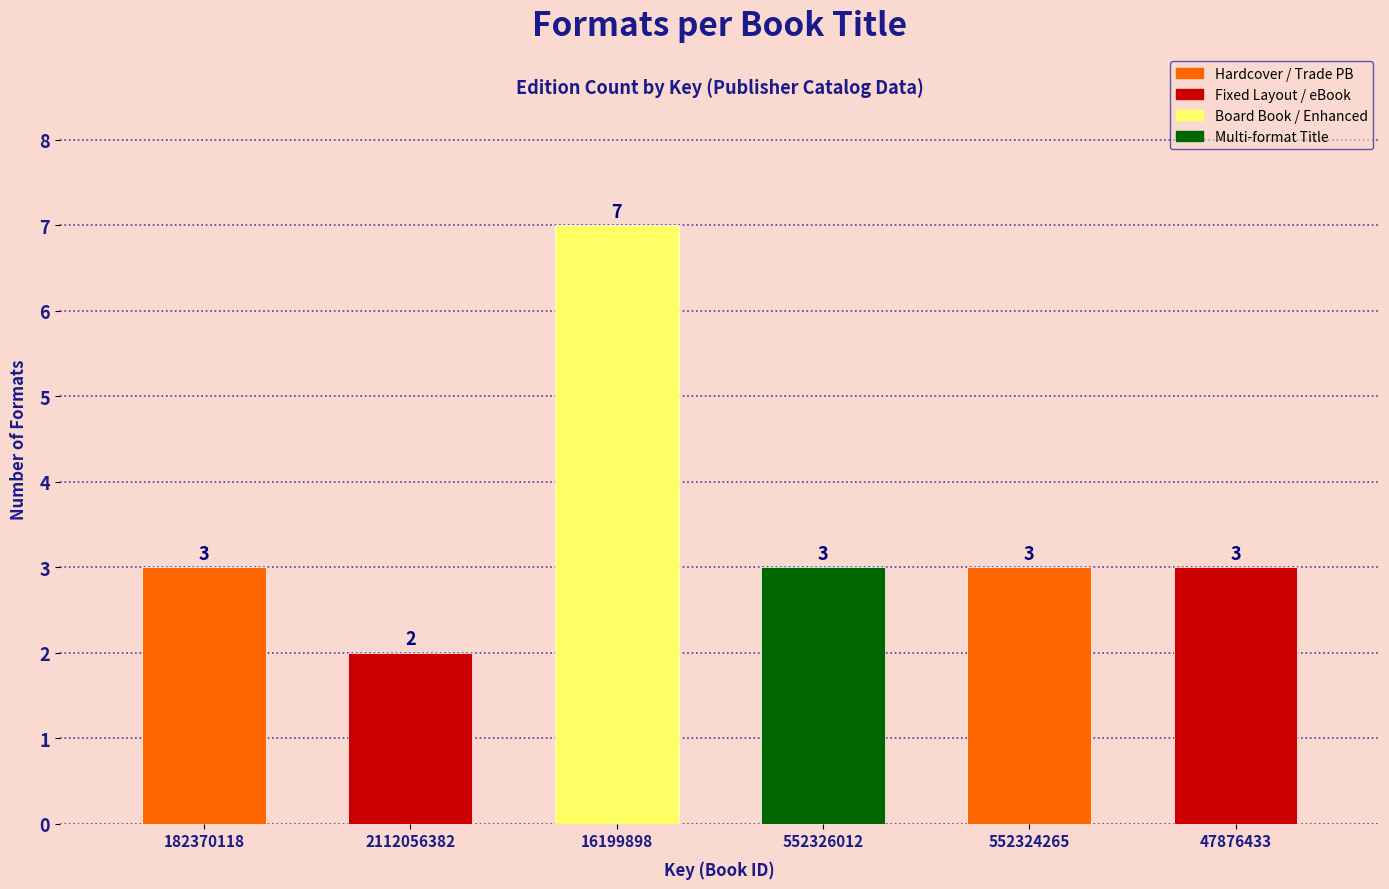

Reading right to left, list all the values displayed in this chart.

47876433=3	552324265=3	552326012=3	16199898=7	2112056382=2	182370118=3